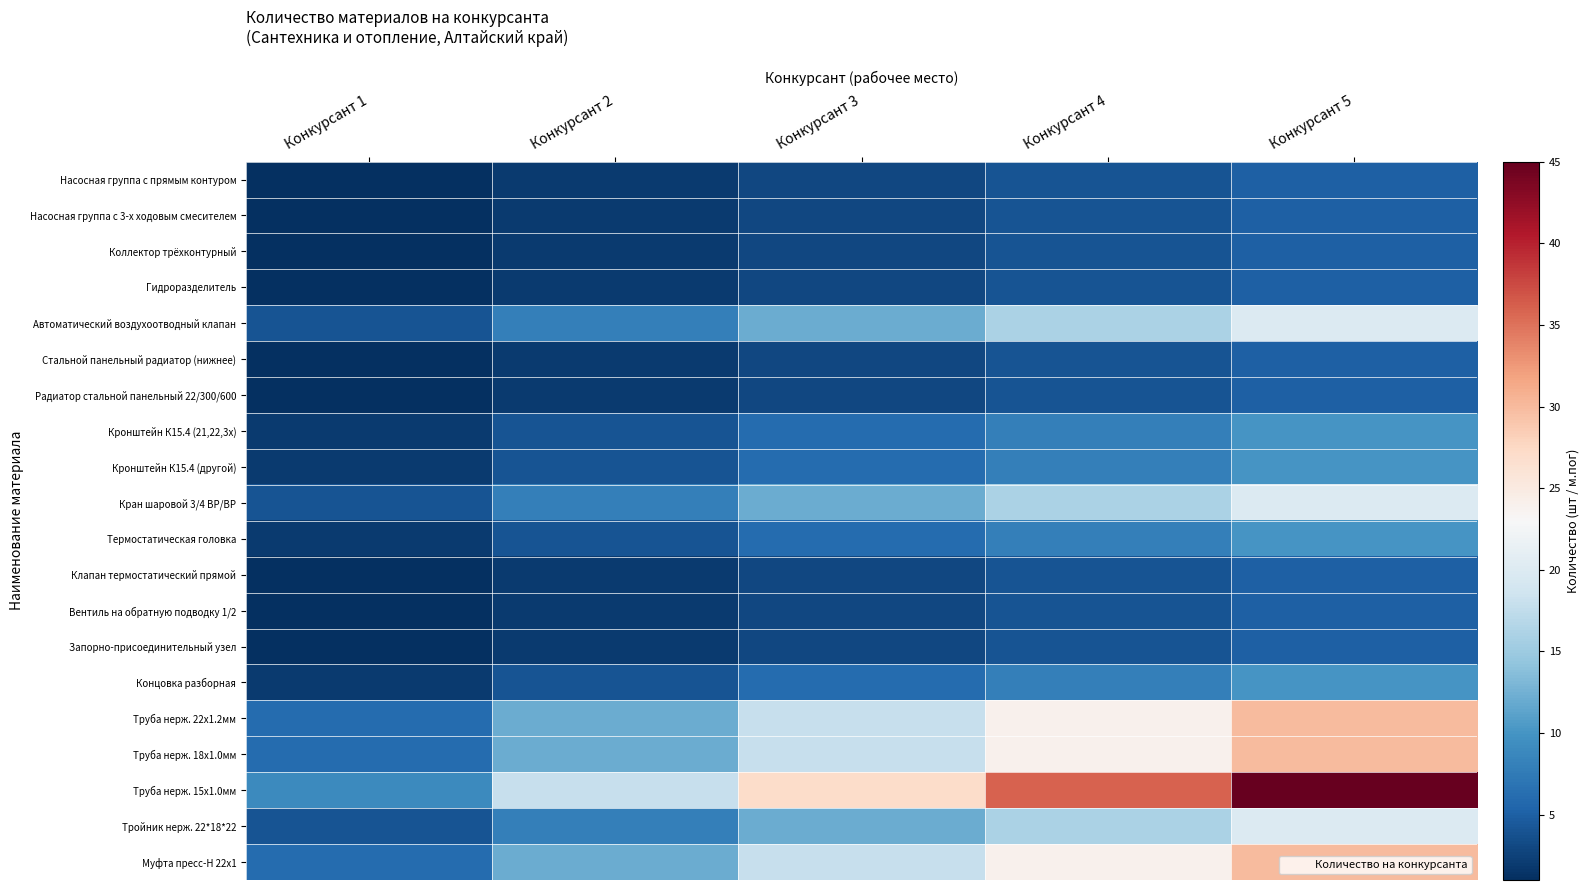

Reading left to right, list all the values displayed in this chart.

Насосная группа с прямым контуром: Конкурсант 1=1	Конкурсант 2=2	Конкурсант 3=3	Конкурсант 4=4	Конкурсант 5=5
Насосная группа с 3-х ходовым смесителем: Конкурсант 1=1	Конкурсант 2=2	Конкурсант 3=3	Конкурсант 4=4	Конкурсант 5=5
Коллектор трёхконтурный: Конкурсант 1=1	Конкурсант 2=2	Конкурсант 3=3	Конкурсант 4=4	Конкурсант 5=5
Гидроразделитель: Конкурсант 1=1	Конкурсант 2=2	Конкурсант 3=3	Конкурсант 4=4	Конкурсант 5=5
Автоматический воздухоотводный клапан: Конкурсант 1=4	Конкурсант 2=8	Конкурсант 3=12	Конкурсант 4=16	Конкурсант 5=20
Стальной панельный радиатор (нижнее): Конкурсант 1=1	Конкурсант 2=2	Конкурсант 3=3	Конкурсант 4=4	Конкурсант 5=5
Радиатор стальной панельный 22/300/600: Конкурсант 1=1	Конкурсант 2=2	Конкурсант 3=3	Конкурсант 4=4	Конкурсант 5=5
Кронштейн К15.4 (21,22,3х): Конкурсант 1=2	Конкурсант 2=4	Конкурсант 3=6	Конкурсант 4=8	Конкурсант 5=10
Кронштейн К15.4 (другой): Конкурсант 1=2	Конкурсант 2=4	Конкурсант 3=6	Конкурсант 4=8	Конкурсант 5=10
Кран шаровой 3/4 ВР/ВР: Конкурсант 1=4	Конкурсант 2=8	Конкурсант 3=12	Конкурсант 4=16	Конкурсант 5=20
Термостатическая головка: Конкурсант 1=2	Конкурсант 2=4	Конкурсант 3=6	Конкурсант 4=8	Конкурсант 5=10
Клапан термостатический прямой: Конкурсант 1=1	Конкурсант 2=2	Конкурсант 3=3	Конкурсант 4=4	Конкурсант 5=5
Вентиль на обратную подводку 1/2: Конкурсант 1=1	Конкурсант 2=2	Конкурсант 3=3	Конкурсант 4=4	Конкурсант 5=5
Запорно-присоединительный узел: Конкурсант 1=1	Конкурсант 2=2	Конкурсант 3=3	Конкурсант 4=4	Конкурсант 5=5
Концовка разборная: Конкурсант 1=2	Конкурсант 2=4	Конкурсант 3=6	Конкурсант 4=8	Конкурсант 5=10
Труба нерж. 22х1.2мм: Конкурсант 1=6	Конкурсант 2=12	Конкурсант 3=18	Конкурсант 4=24	Конкурсант 5=30
Труба нерж. 18х1.0мм: Конкурсант 1=6	Конкурсант 2=12	Конкурсант 3=18	Конкурсант 4=24	Конкурсант 5=30
Труба нерж. 15х1.0мм: Конкурсант 1=9	Конкурсант 2=18	Конкурсант 3=27	Конкурсант 4=36	Конкурсант 5=45
Тройник нерж. 22*18*22: Конкурсант 1=4	Конкурсант 2=8	Конкурсант 3=12	Конкурсант 4=16	Конкурсант 5=20
Муфта пресс-Н 22x1: Конкурсант 1=6	Конкурсант 2=12	Конкурсант 3=18	Конкурсант 4=24	Конкурсант 5=30